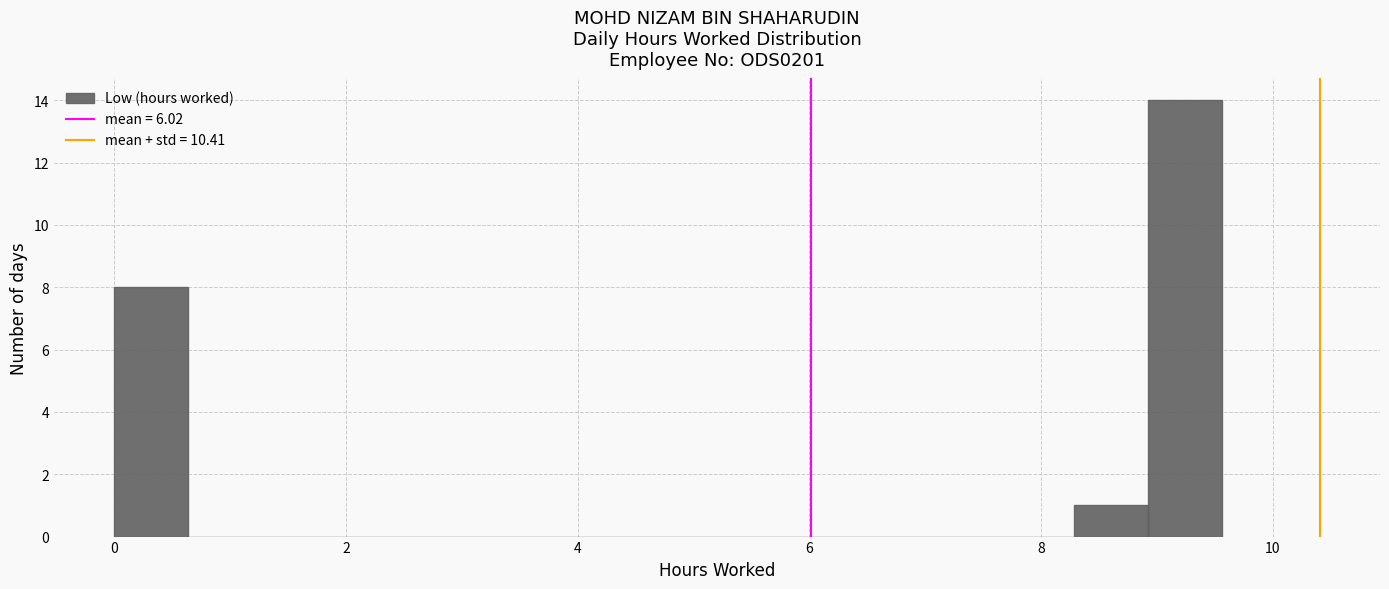

Around what value on the x-axis is the tallest bar? Give the approximate position of its centre, as read against the axis.

9.2